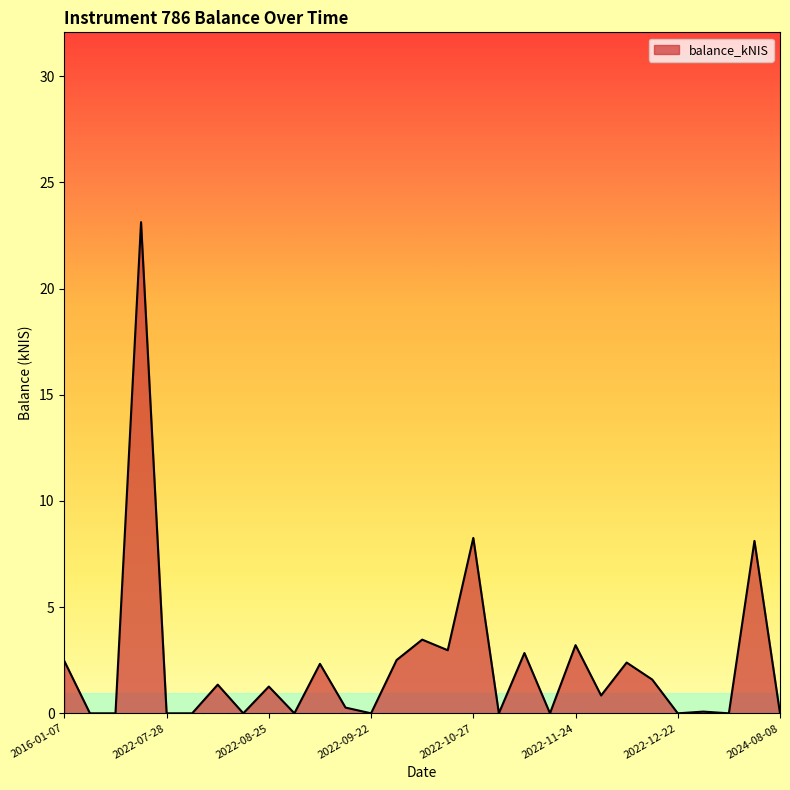

Does the chart have visible grid lines?

No